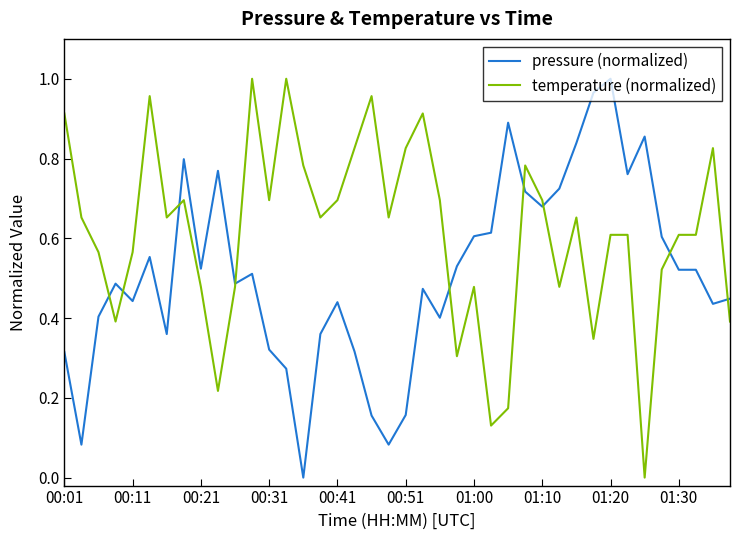

Rank the series by their average value, from highest to lowest.

temperature (normalized), pressure (normalized)